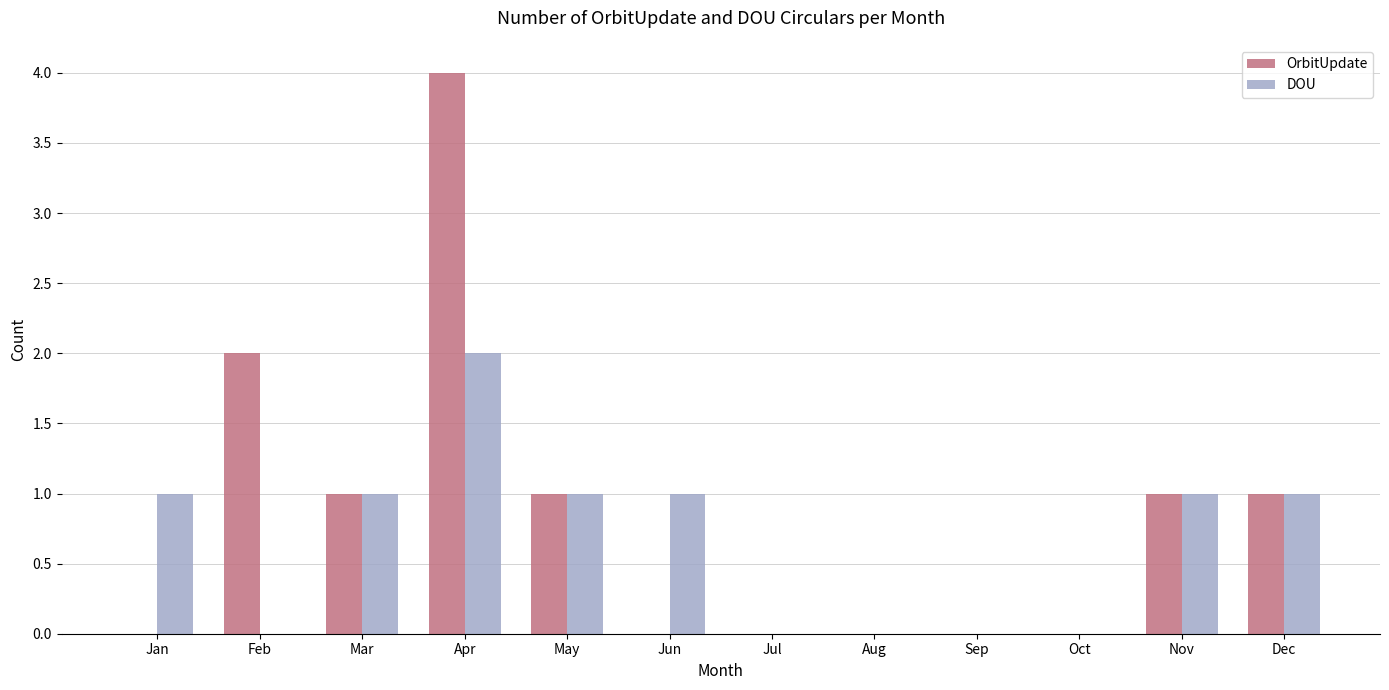

How many DOU values are between 0 and 1?

11